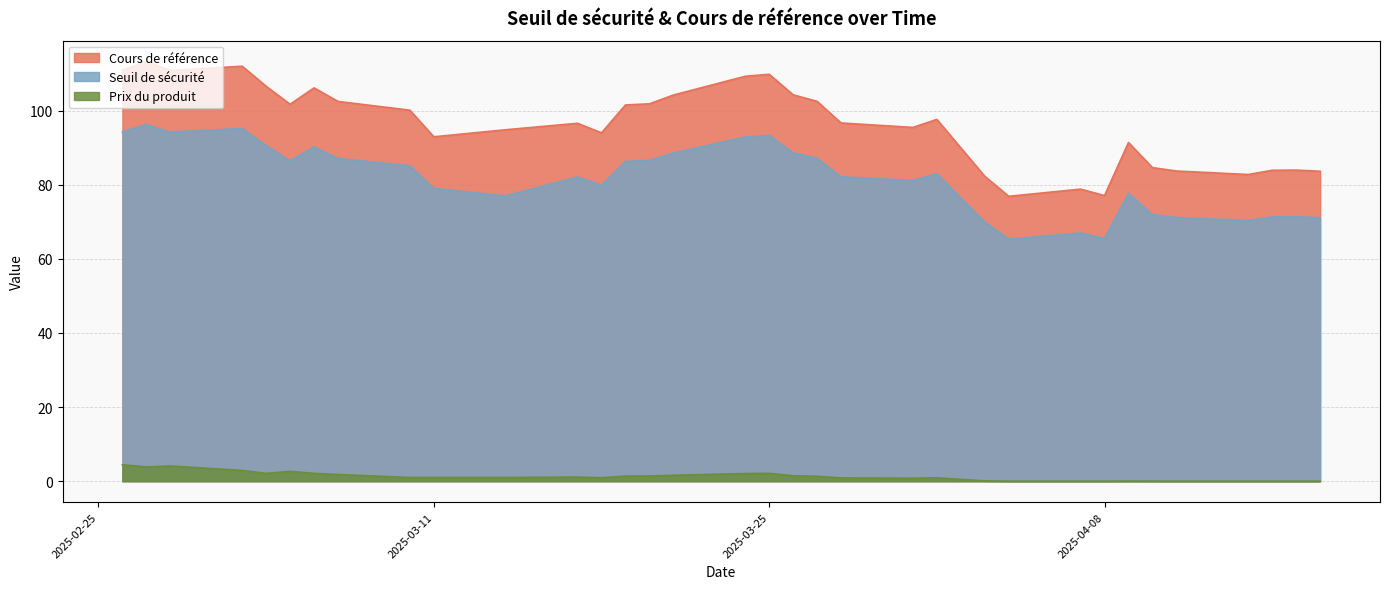

Does the chart have visible grid lines?

Yes